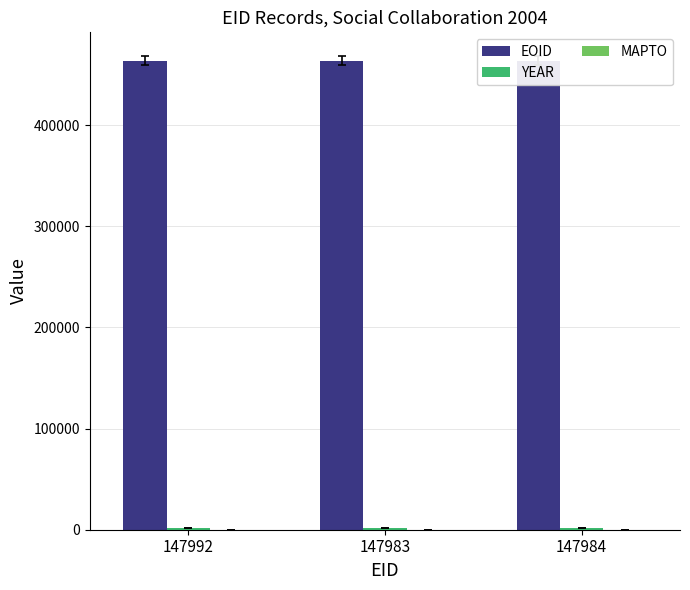

At which category is the sum across all series the highest?

147984